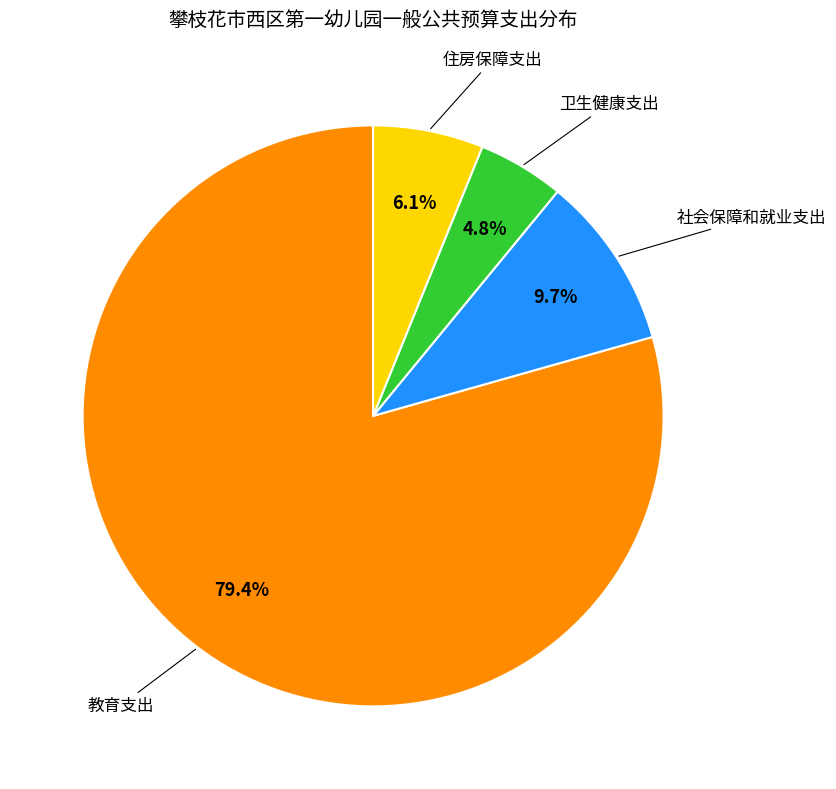

Is there a majority slice in this chart?

Yes